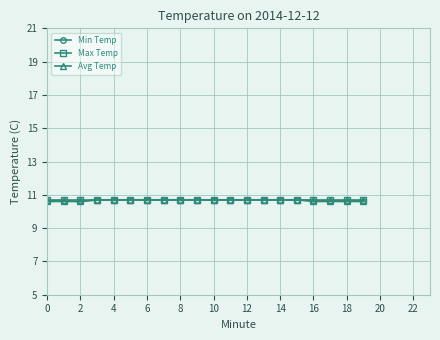

What is the value of the Max Temp point at the 9th from the left?

10.7